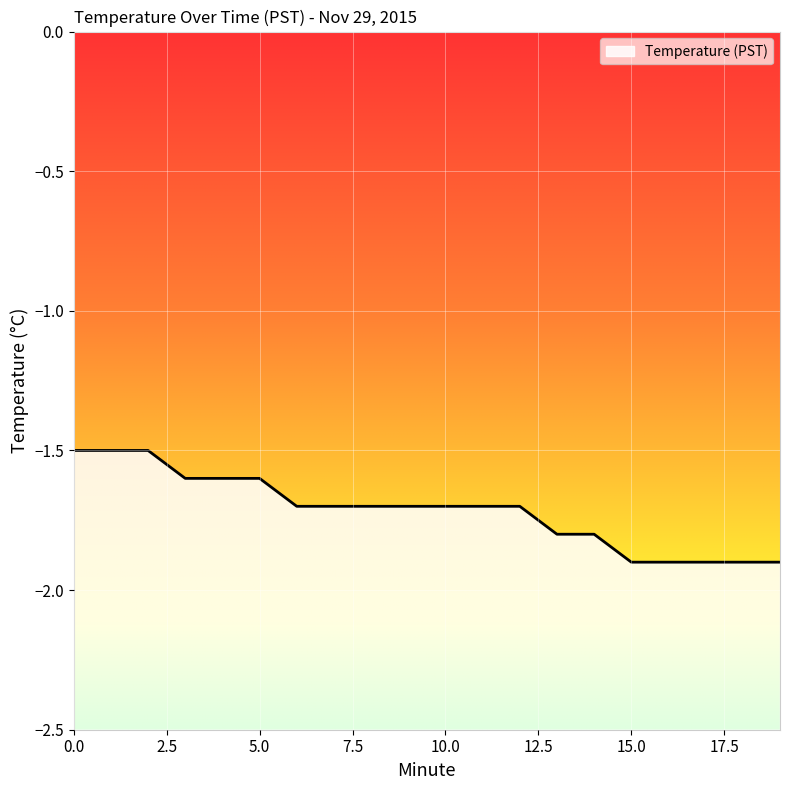

List the labels in order of value, largest first.

0, 1, 2, 3, 4, 5, 6, 7, 8, 9, 10, 11, 12, 13, 14, 15, 16, 17, 18, 19